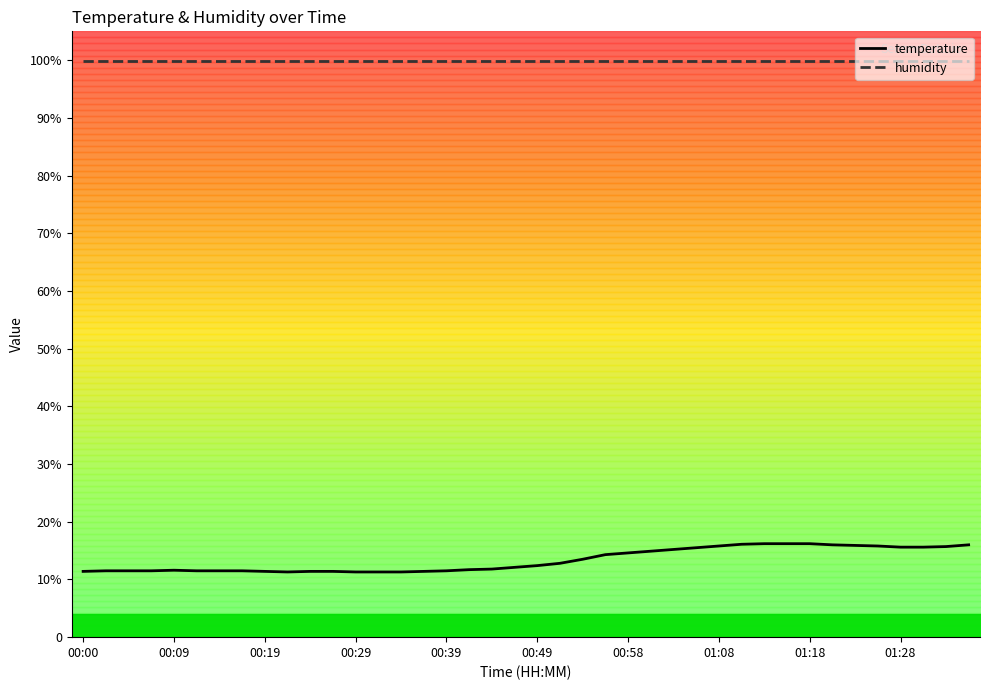

Does the chart have visible grid lines?

No